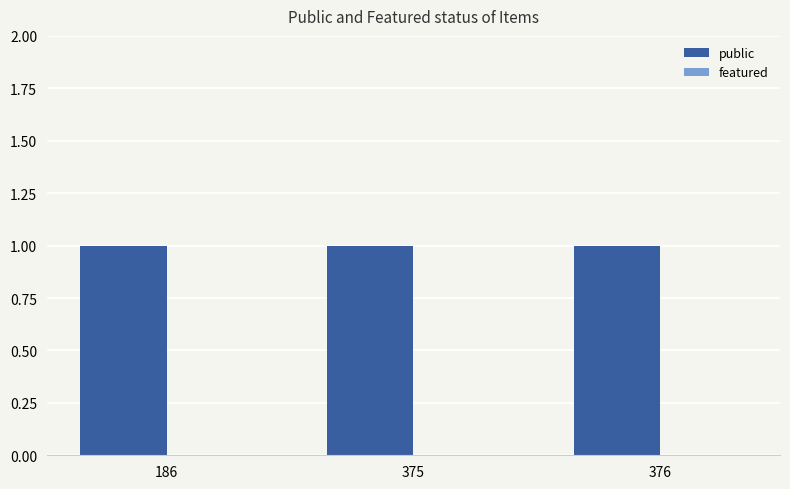

Are the bars horizontal?

No